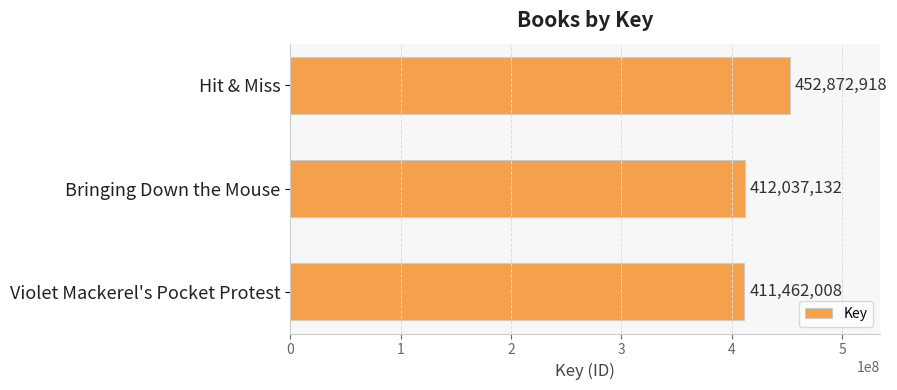

At which category does the chart reach its minimum across all series?

Violet Mackerel's Pocket Protest